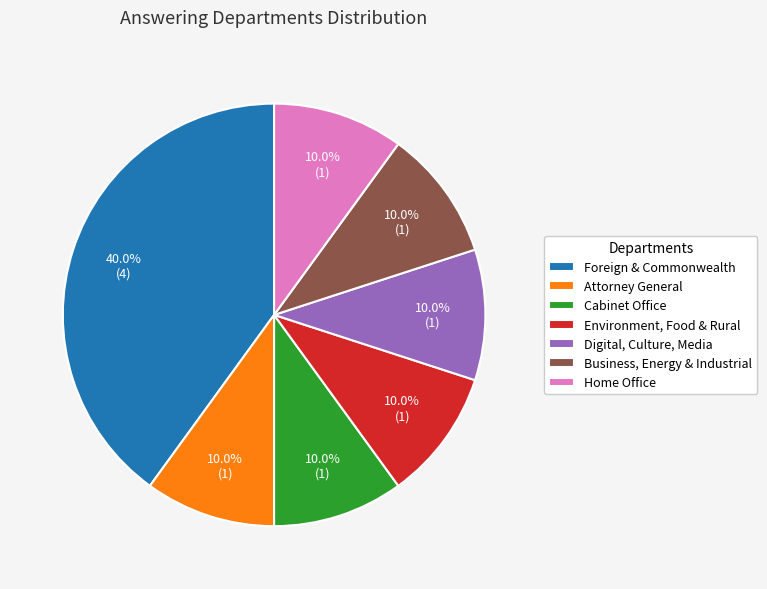

Is the sum of Cabinet Office and Home Office greater than half?

No